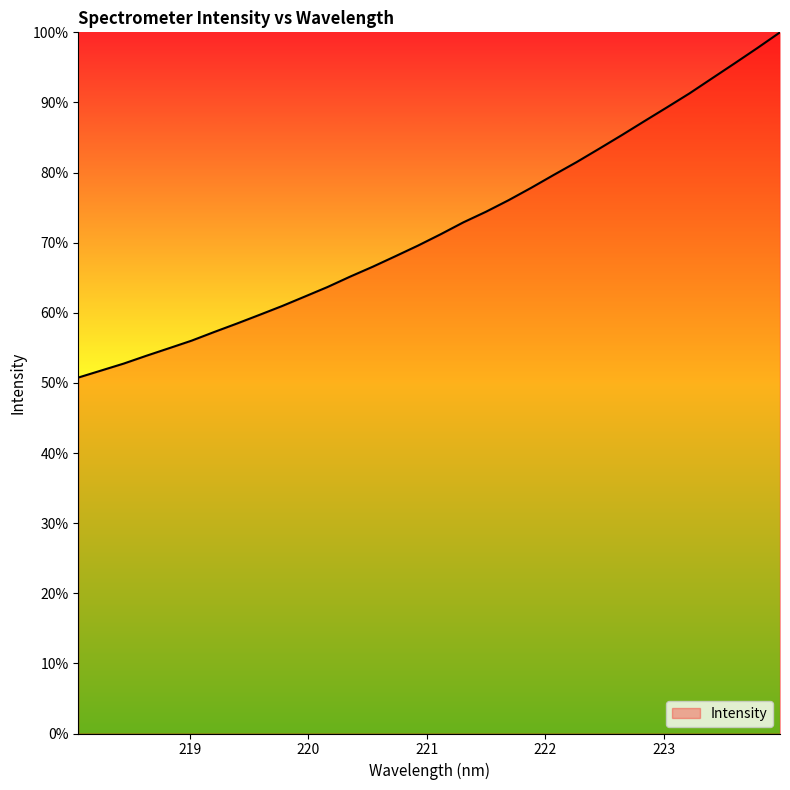

What is the greatest value displayed?

100.0